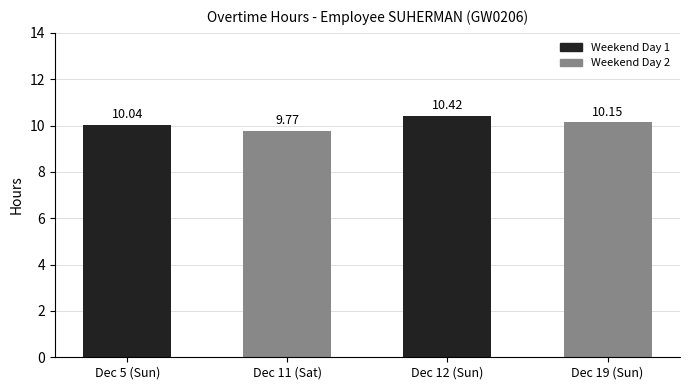

Which category has the lowest value across all series?

Dec 11 (Sat)